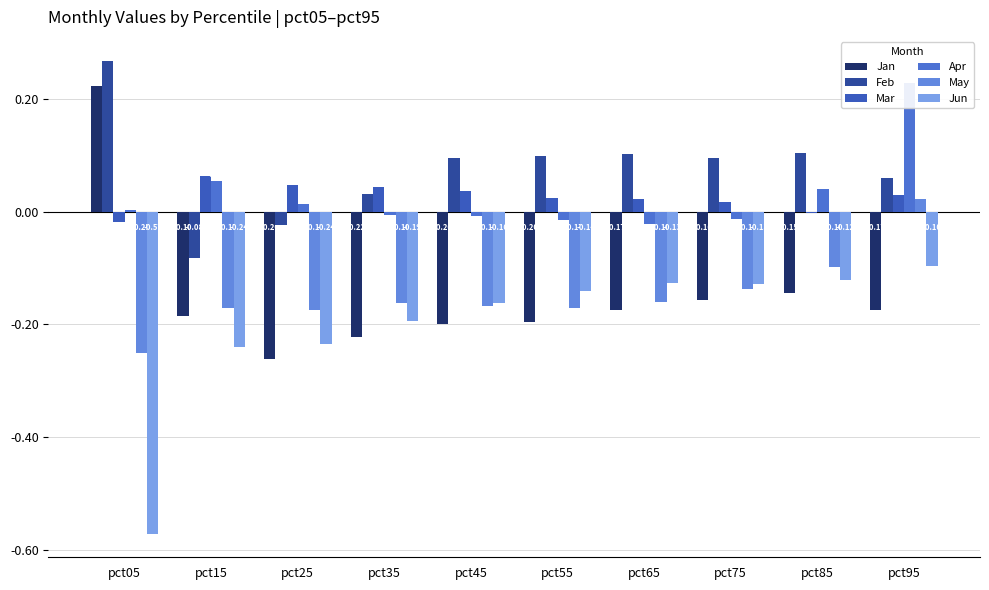

How many groups of bars are there?

10